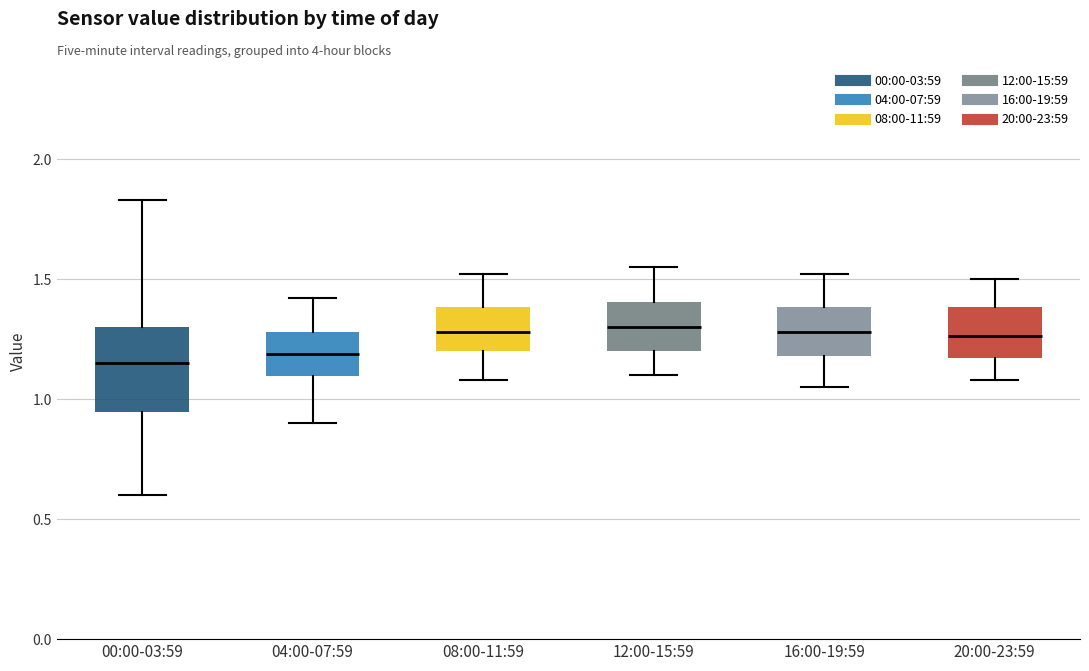

Comparing the boxes themselves (not the whiskers), which one is the tallest?

00:00-03:59